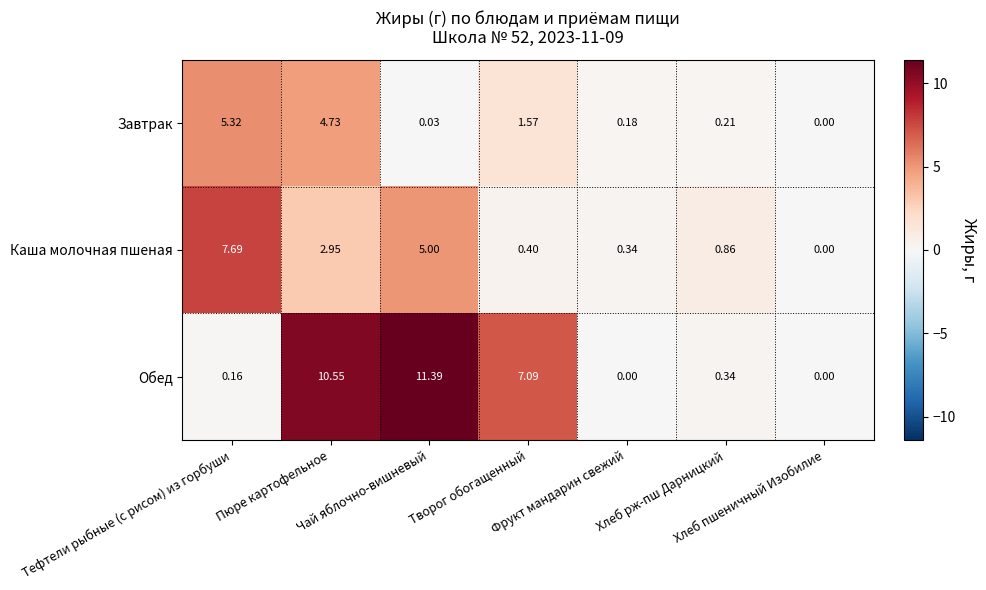

Rank the series by their maximum value, from highest to lowest.

Обед, Каша молочная пшеная, Завтрак